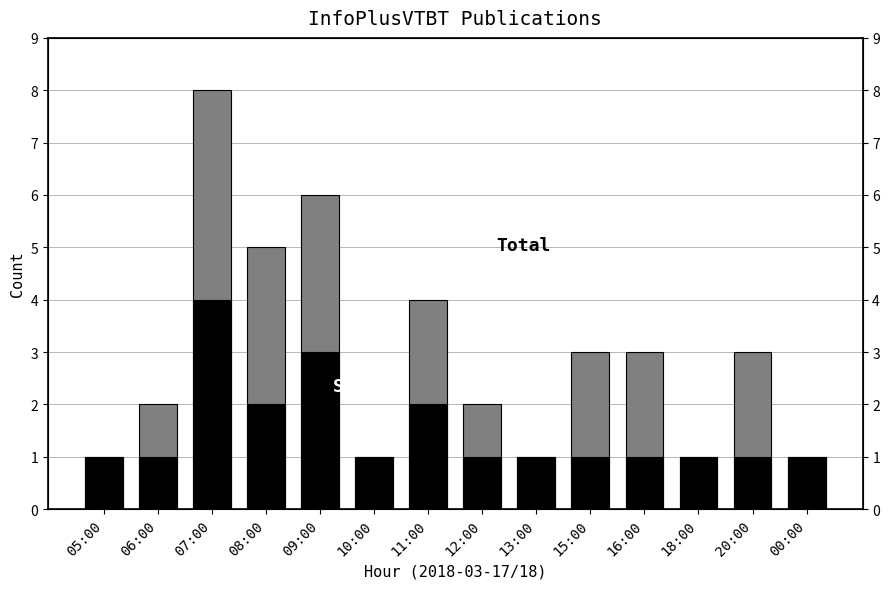

What is the minimum value shown in the chart?

1